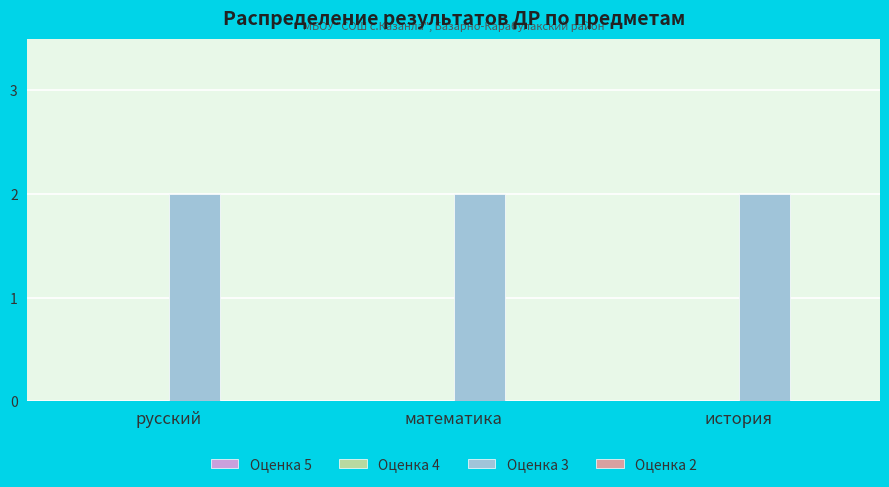

Between математика and история, which is larger?

математика